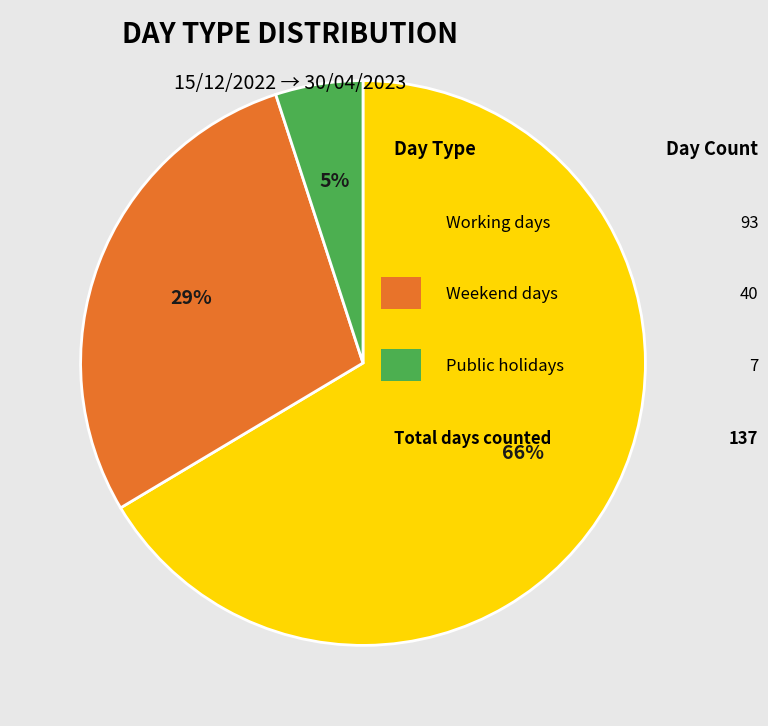

To the nearest percent, what is the difference between the largest and smallest slice percentages?

61%